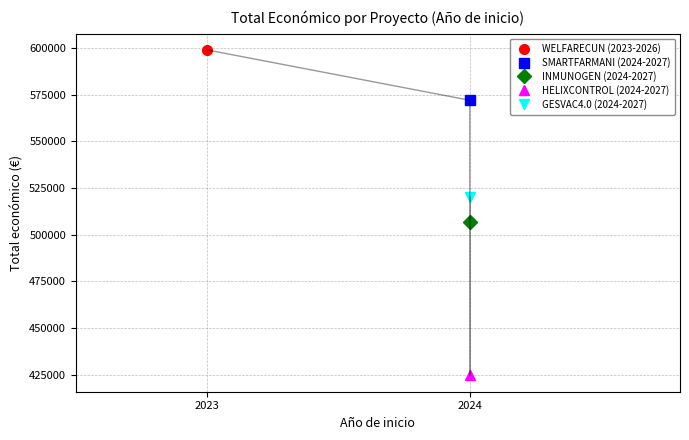

Where is the first local minimum?

2024